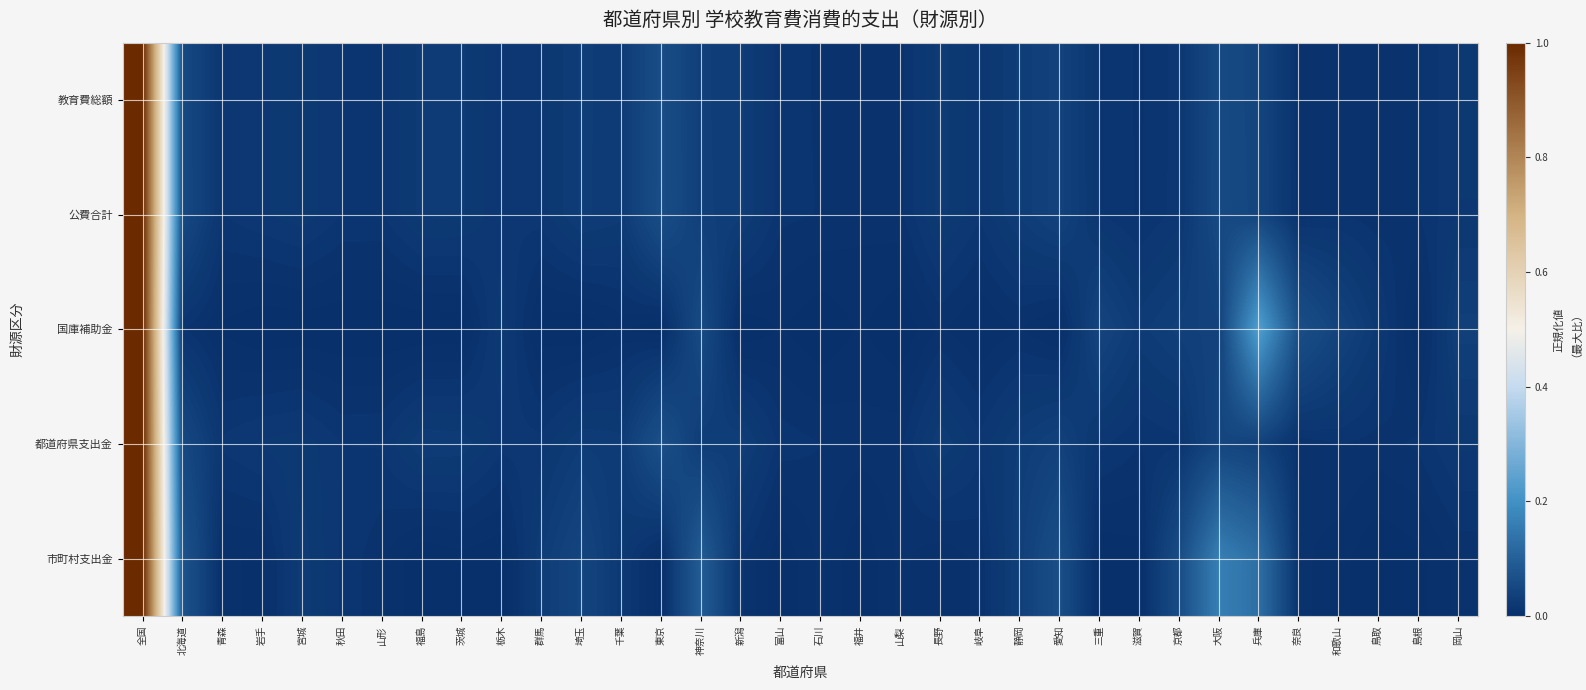

Which has a higher value, 滋賀 or 青森?

青森